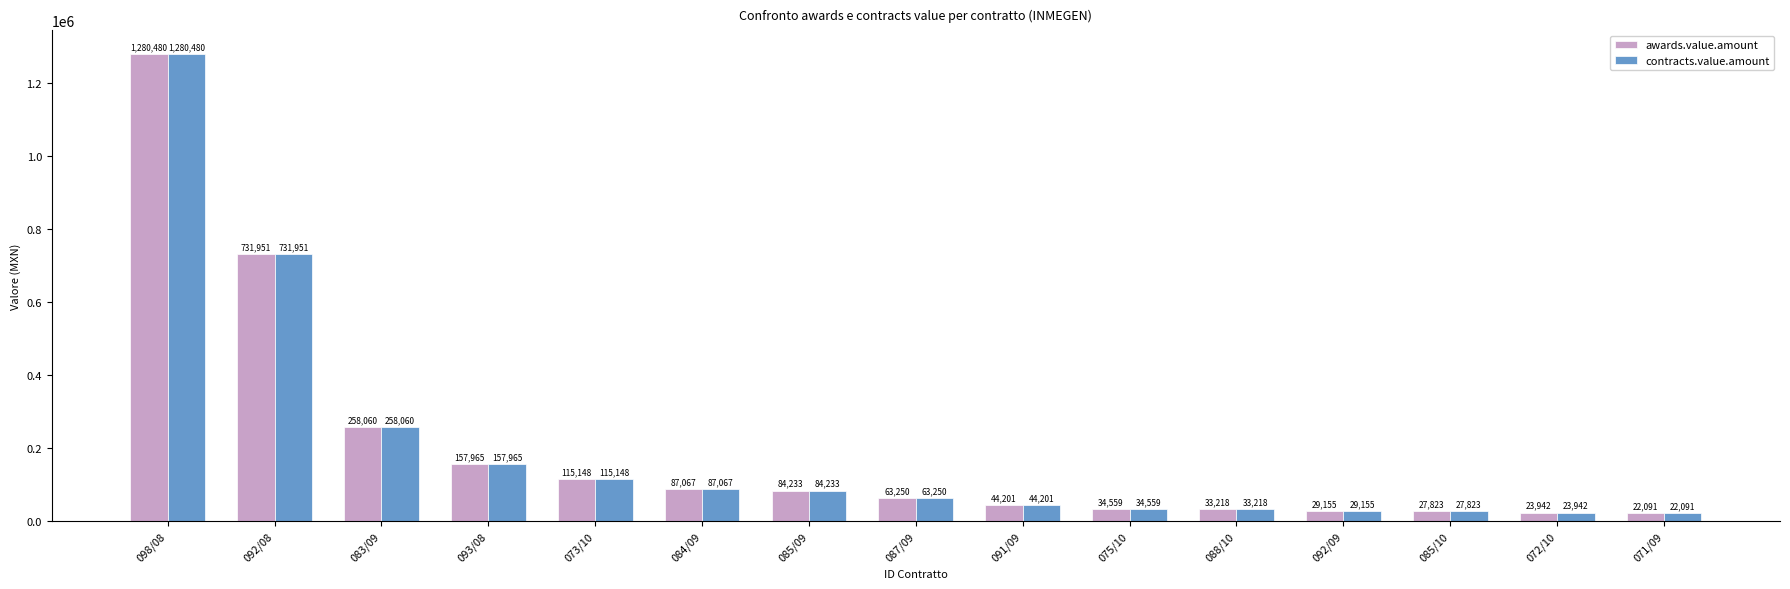

What is the difference between the awards.value.amount values at 085/10 and 073/10?

87325.3